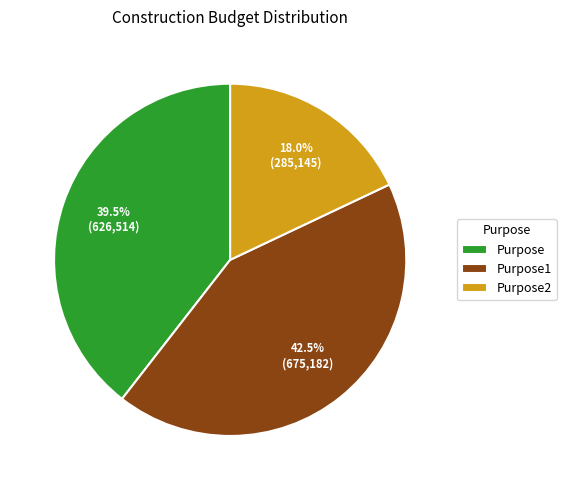

What is the ratio of the value at Purpose1 to the value at Purpose2?

2.4